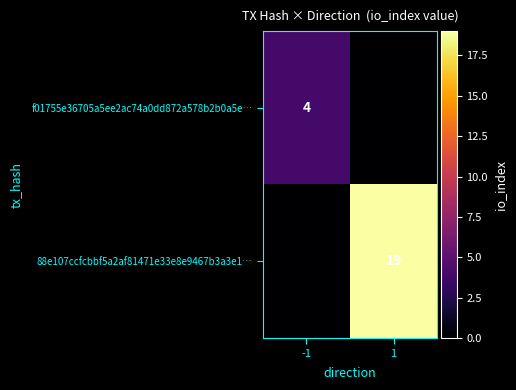

True or false: 88e107ccfcbbf5a2af81471e33e8e9467b3a3e1… has a value of 27 at 1.

False